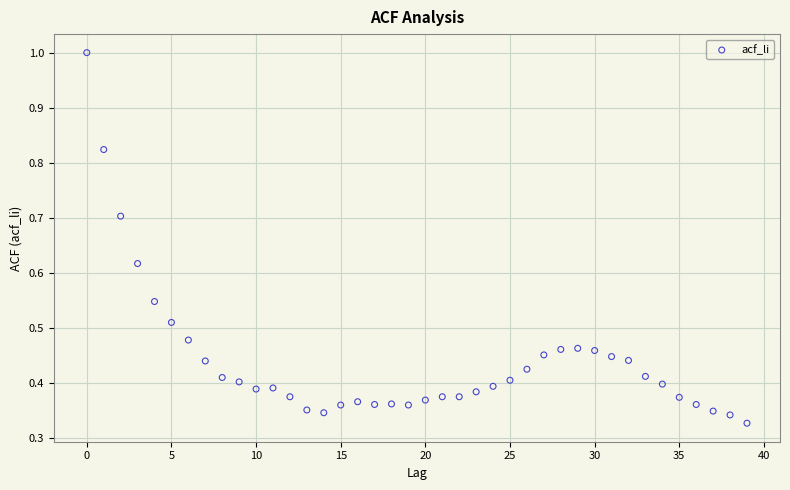

Count the number of points in this scatter plot.

40